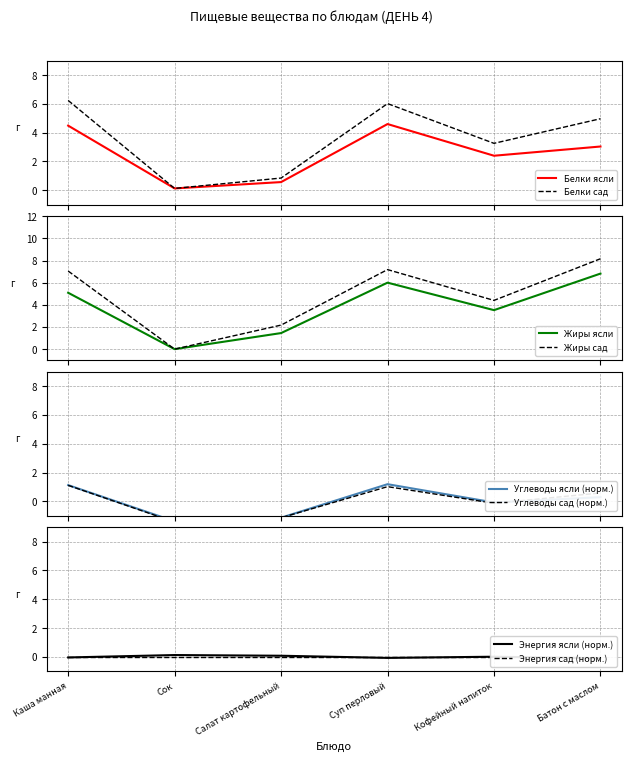

What is the sum of the Жиры сад values at Батон с маслом and Салат картофельный?

10.3